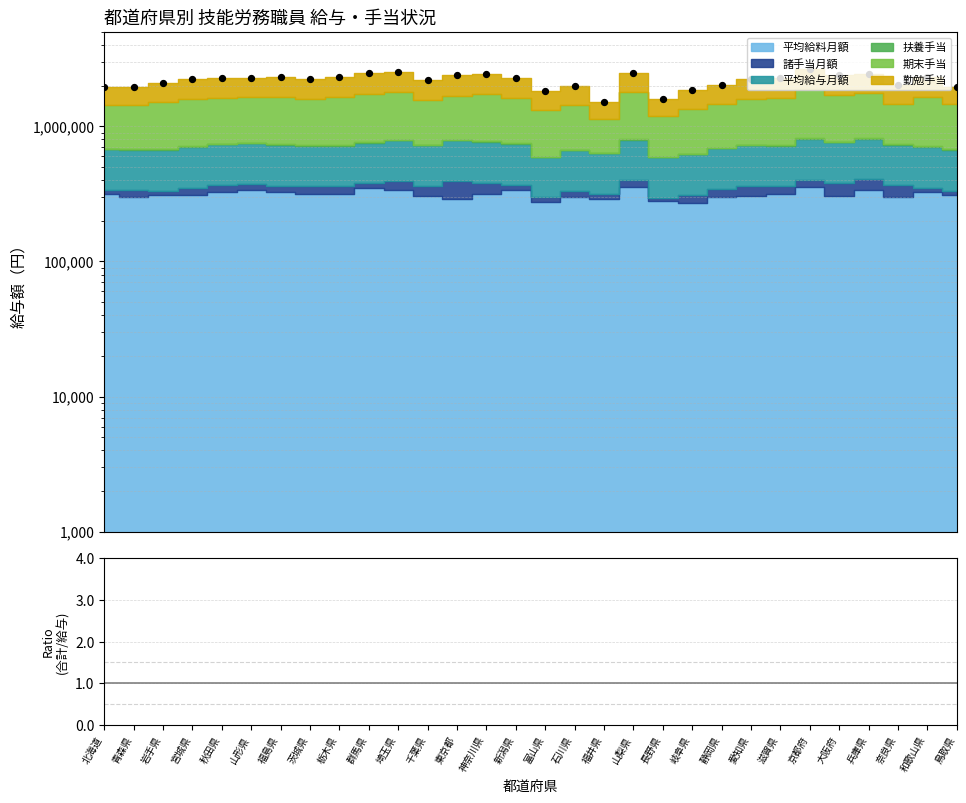

Approximately how many times larger is the value at 秋田県 compared to 青森県?

1.1